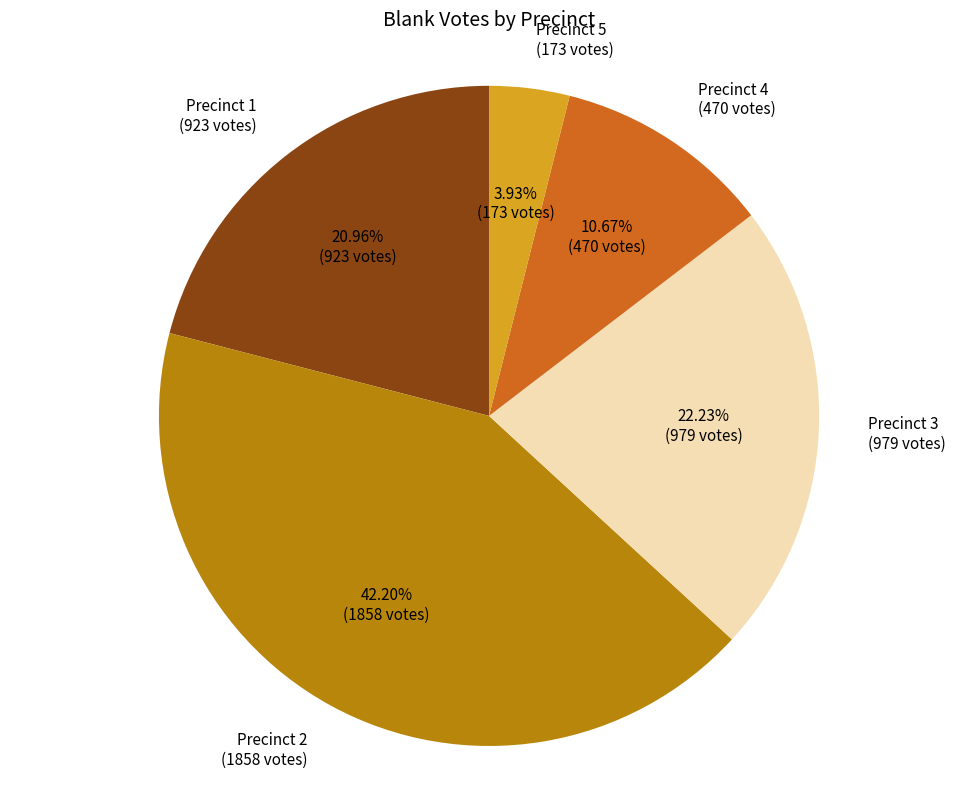

Is there a majority slice in this chart?

No